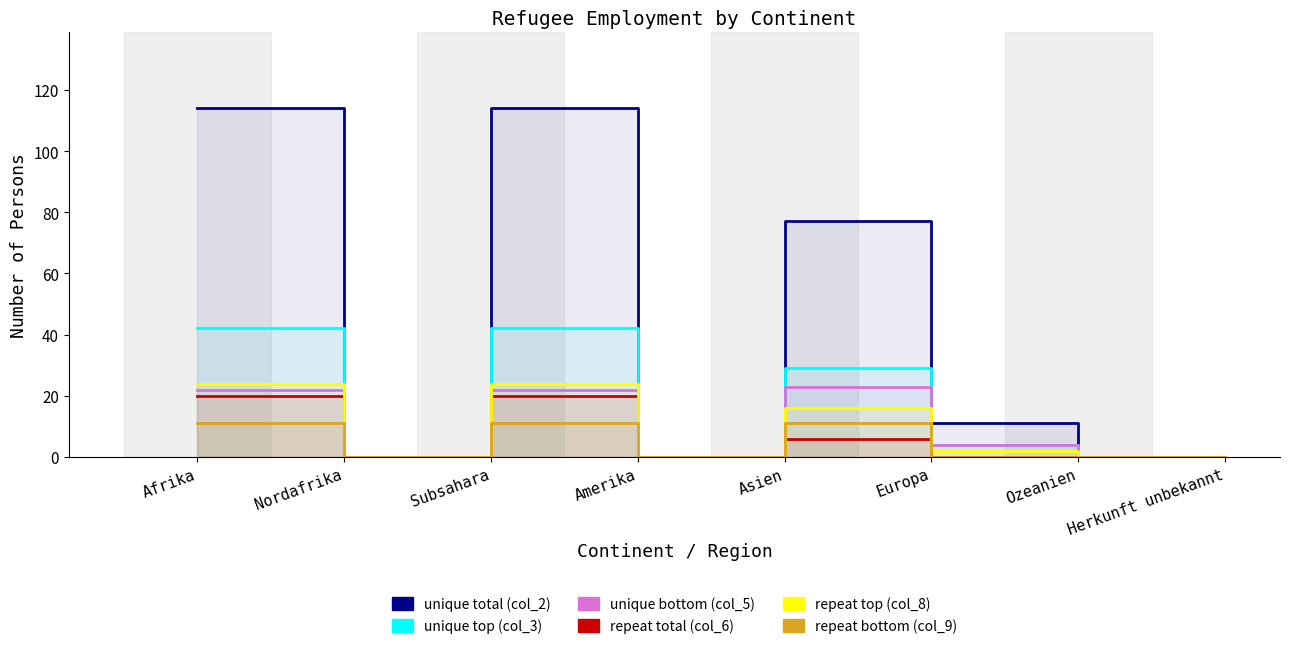

What is the difference between the second highest and second lowest values in the unique bottom (col_5) series?

22